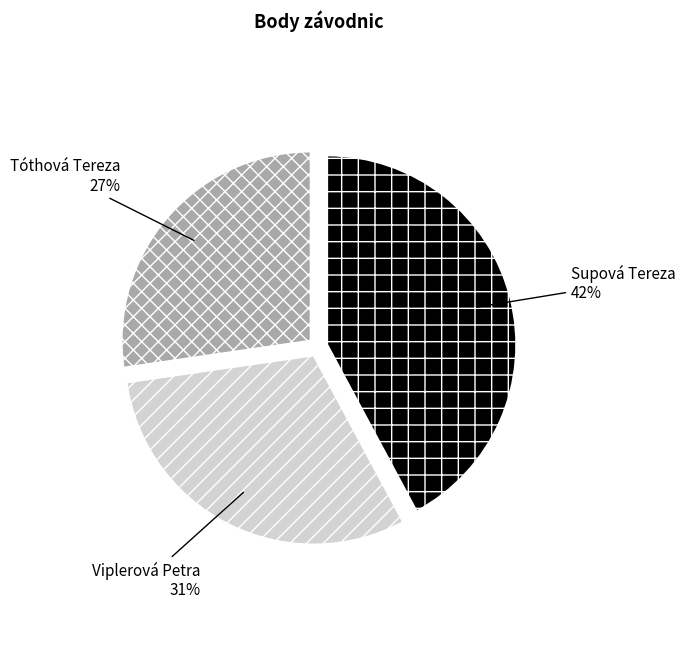

Which slice is the largest?

Supová Tereza